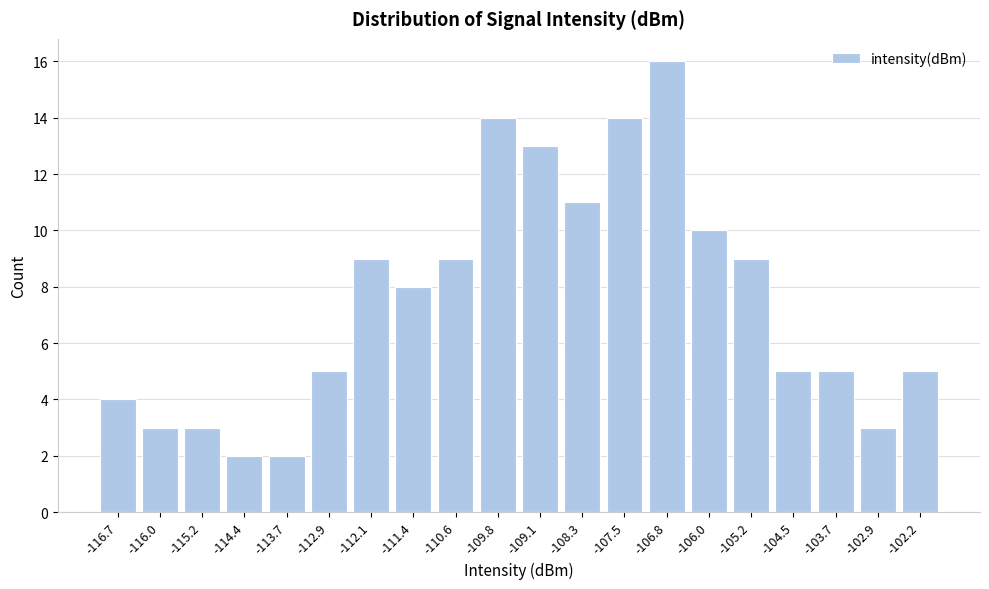

Reading right to left, transcribe all the data shown in this chart.

-102.2=5	-102.9=3	-103.7=5	-104.5=5	-105.2=9	-106.0=10	-106.8=16	-107.5=14	-108.3=11	-109.1=13	-109.8=14	-110.6=9	-111.4=8	-112.1=9	-112.9=5	-113.7=2	-114.4=2	-115.2=3	-116.0=3	-116.7=4